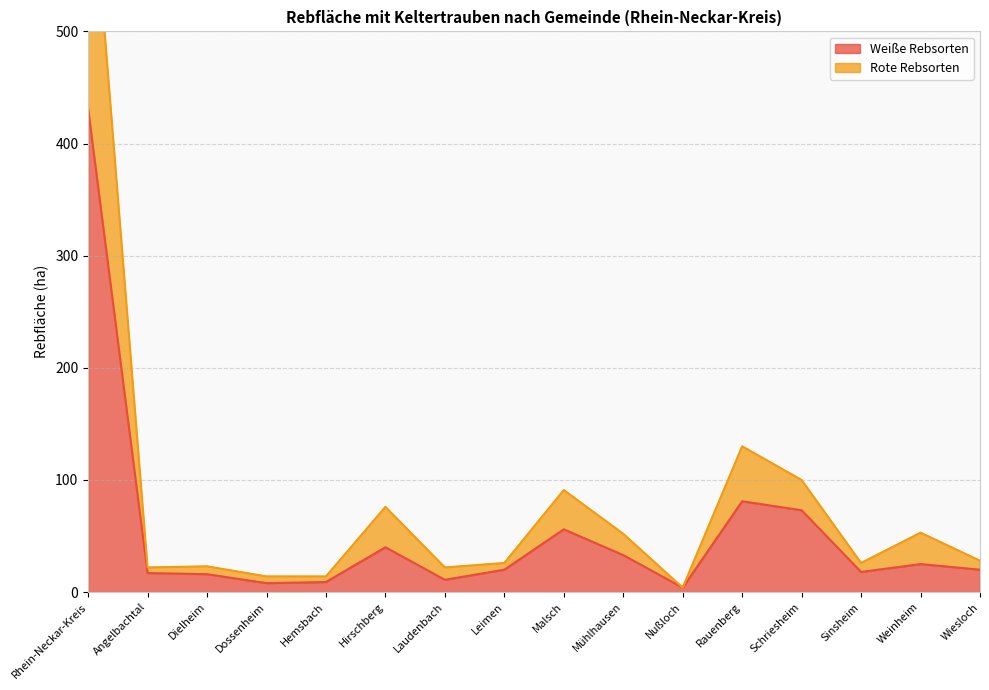

Is it true that Weiße Rebsorten equals 645 at Rhein-Neckar-Kreis?

False